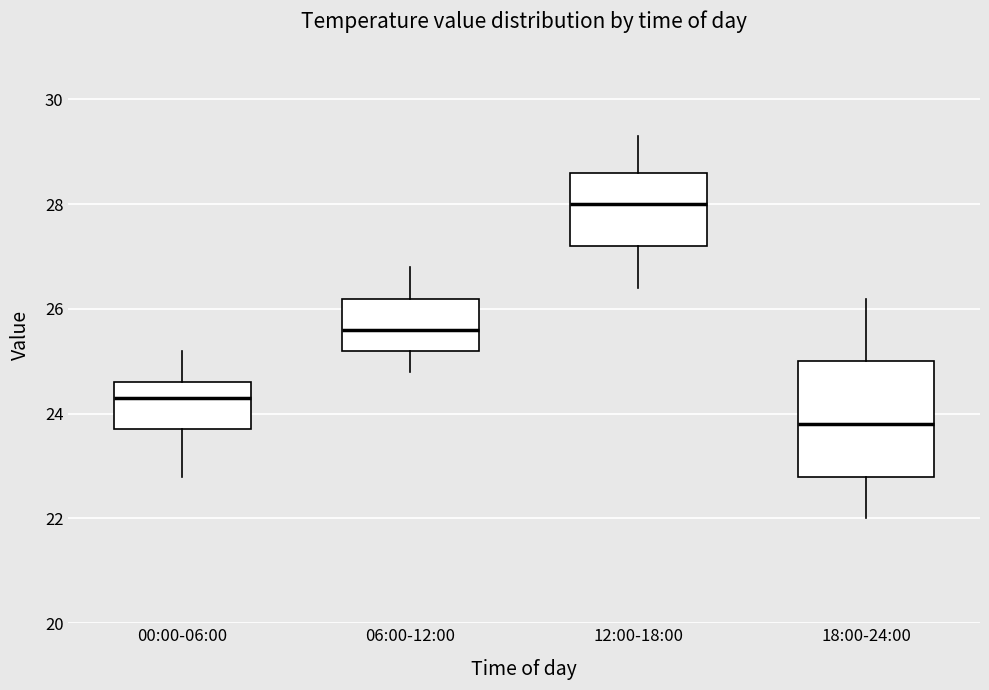

Reading left to right, transcribe this box plot: for each box, give where its median line is, the range the box spans, and where its two whiskers end, as read against the y-axis. The values are not printed on the chart, so give them approximately, as read against the axis.

00:00-06:00: median 24.4, box 23.8 to 24.6, whiskers 22.8 to 25.2
06:00-12:00: median 25.6, box 25.2 to 26.2, whiskers 24.8 to 26.8
12:00-18:00: median 28.0, box 27.2 to 28.6, whiskers 26.4 to 29.4
18:00-24:00: median 23.8, box 22.8 to 25.0, whiskers 22.0 to 26.2